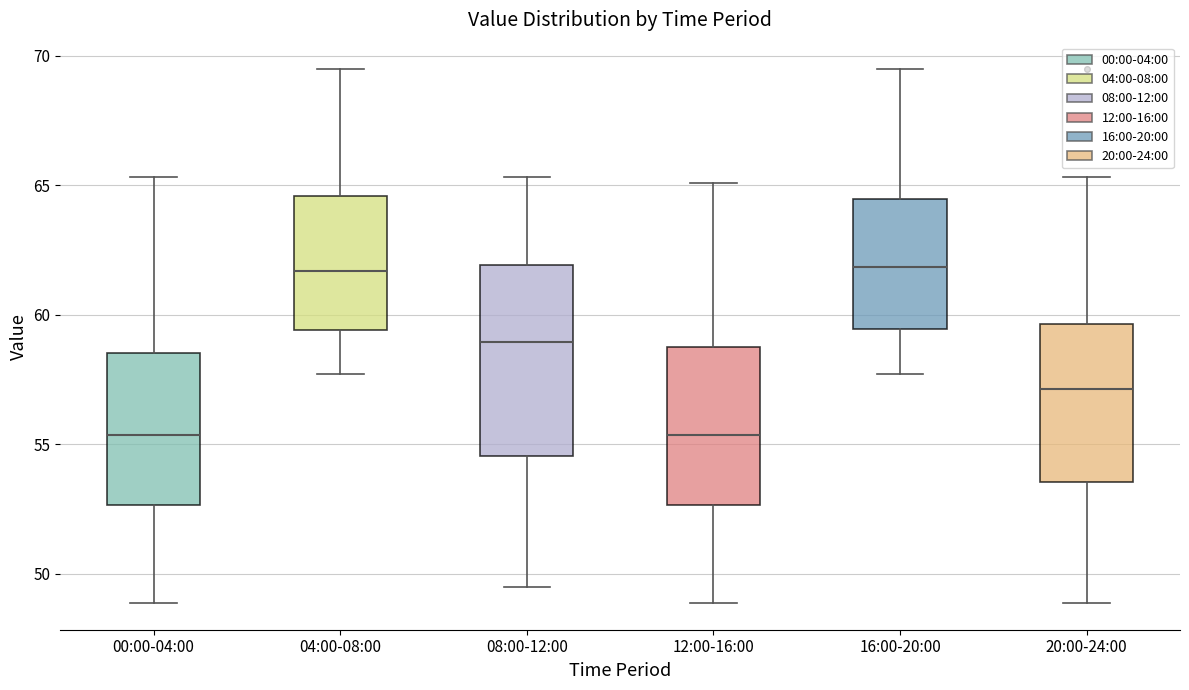

Where is the lower edge of the box for 08:00-12:00 on the y-axis? The values are not printed on the chart, so give them approximately, as read against the axis.

54.5